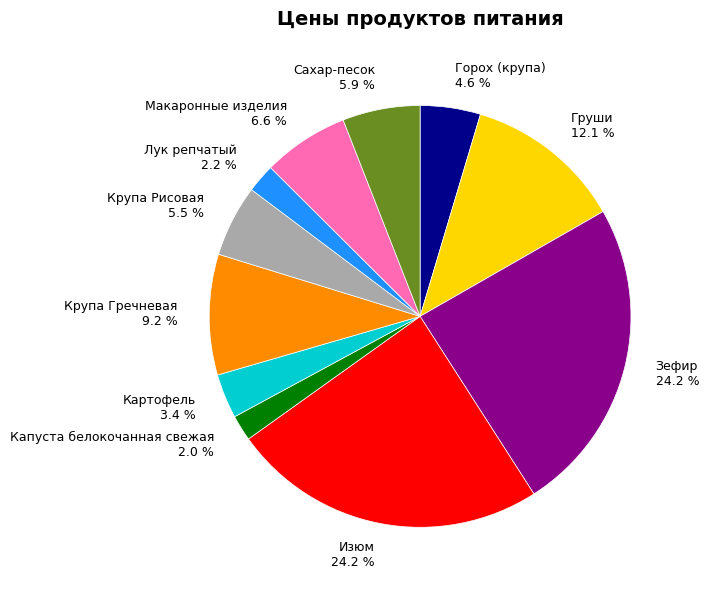

Which has a higher value, Зефир or Макаронные изделия?

Зефир